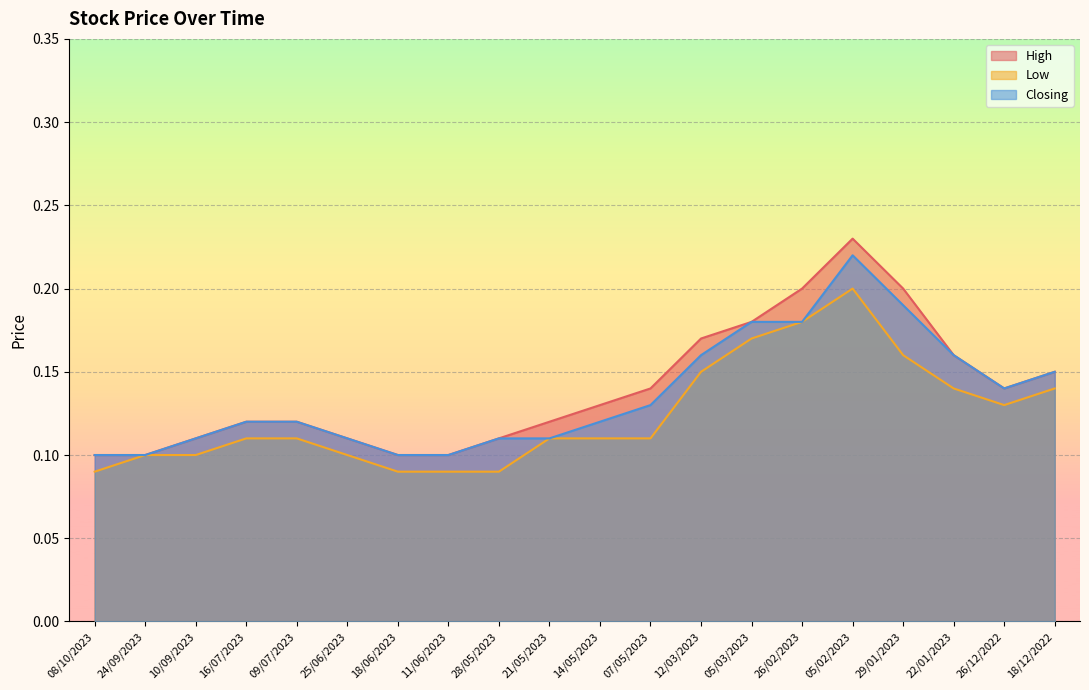

Which series has the widest spread of values?

High